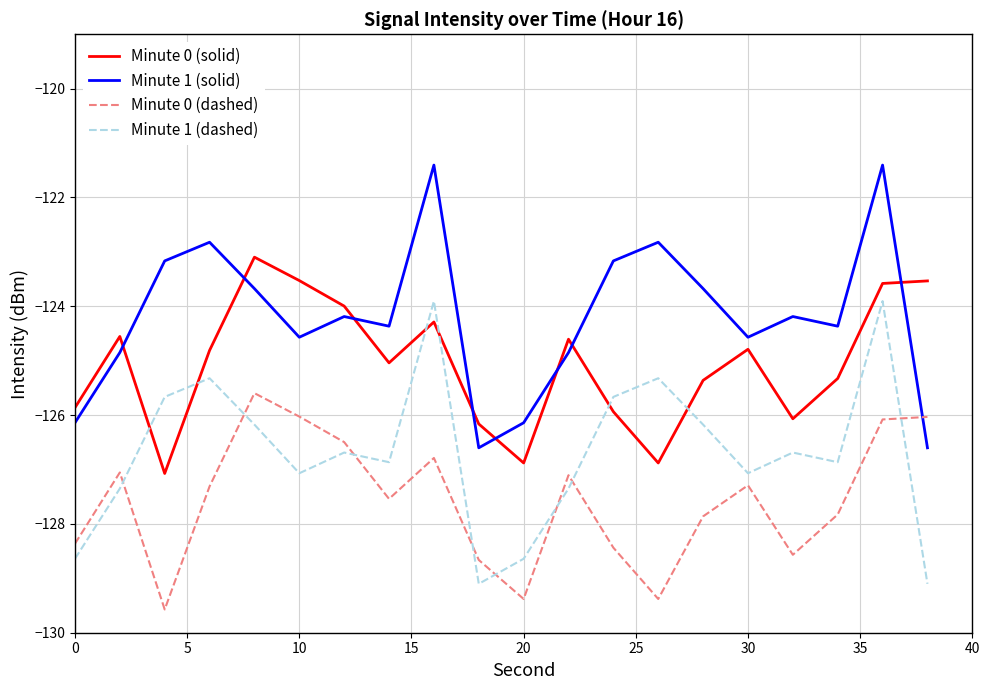

What is the maximum value for Minute 0 (dashed)?

-125.6